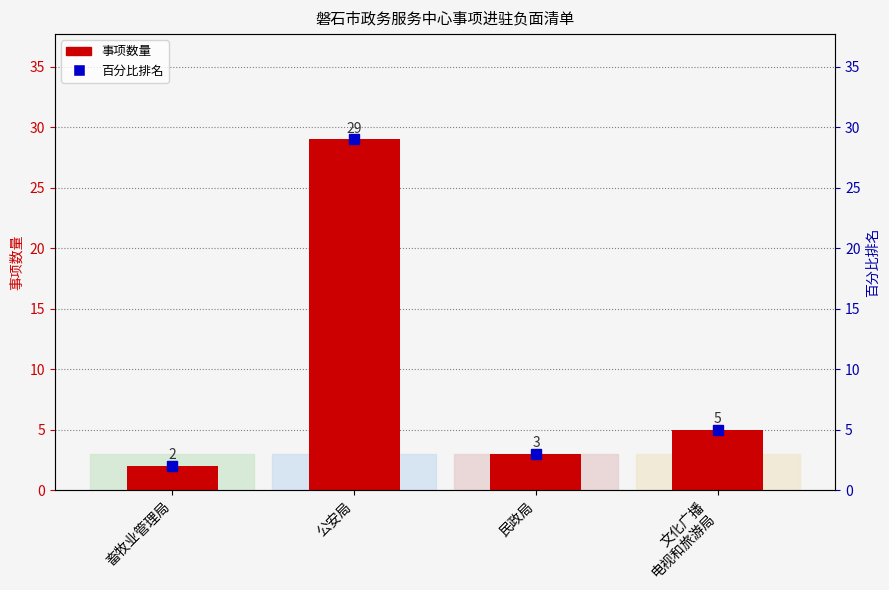

What position from the left is 民政局?

3